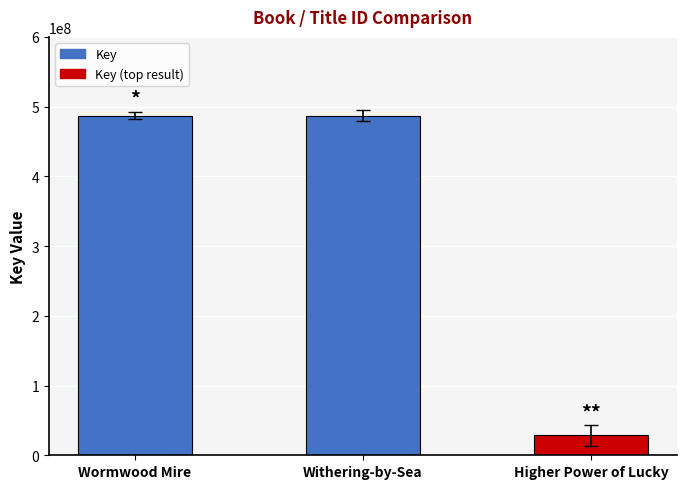

What is the maximum value shown in the chart?

486915717